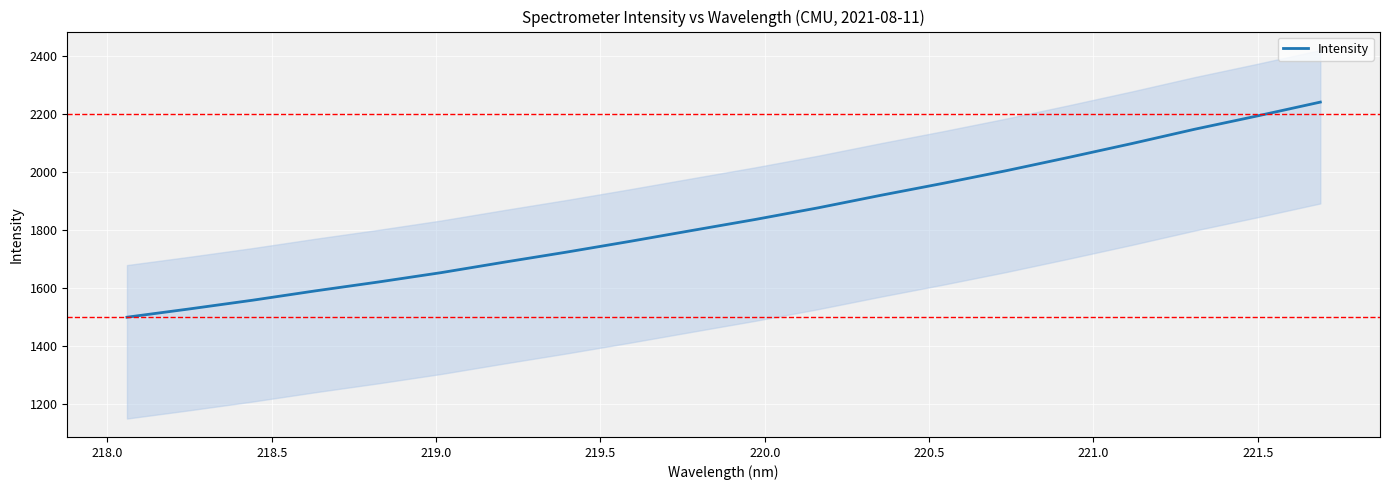

The value at 217.5 is 2499.1. True or false?

False